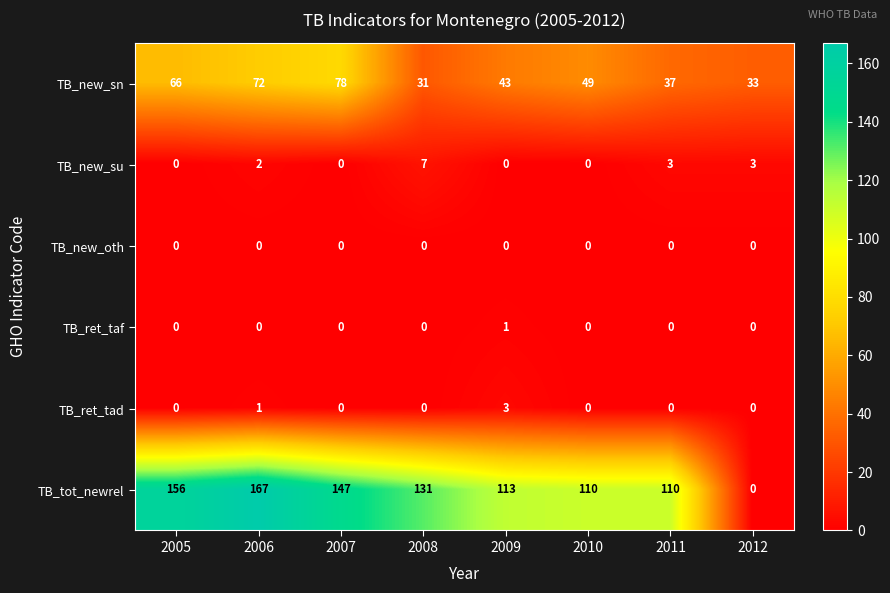

Count the TB_ret_tad values in the range 0 to 1.

7